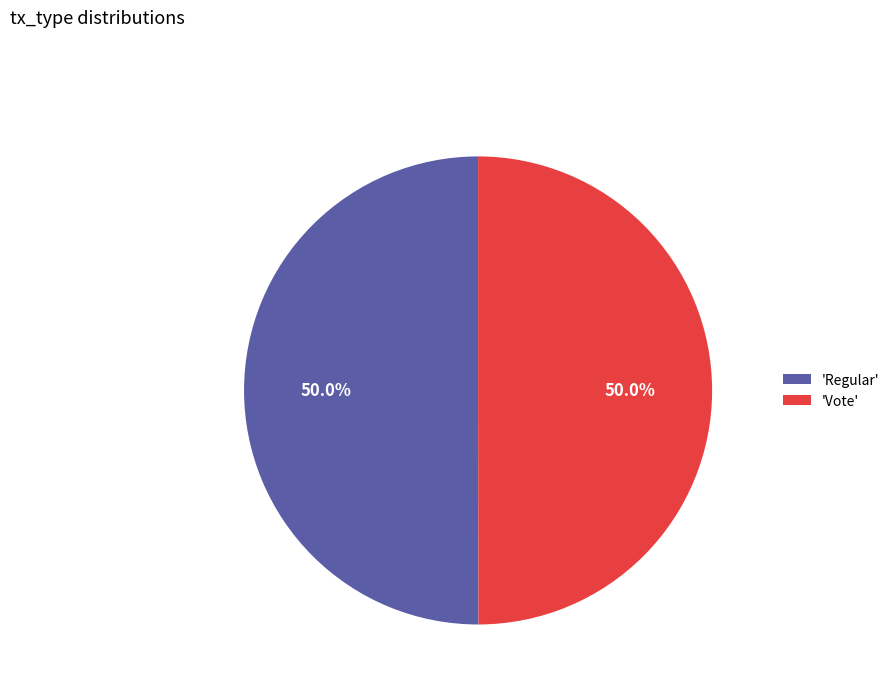

What is the ratio of the value at 'Vote' to the value at 'Regular'?

1.0